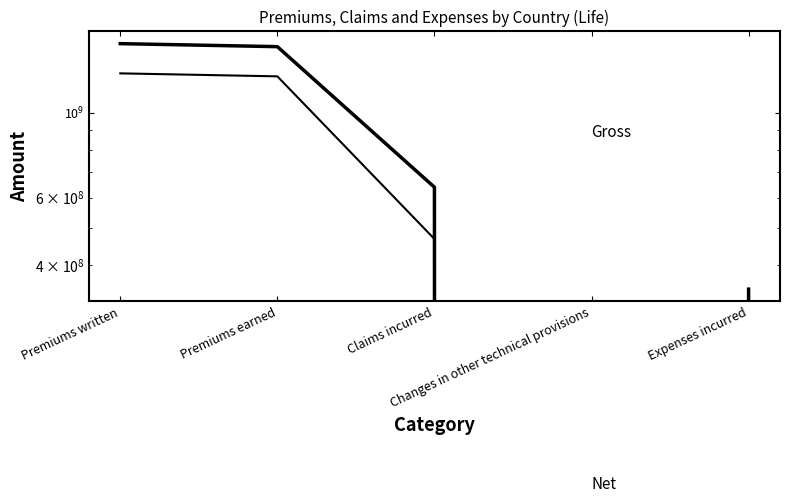

Between Claims incurred and Expenses incurred, which is larger?

Claims incurred